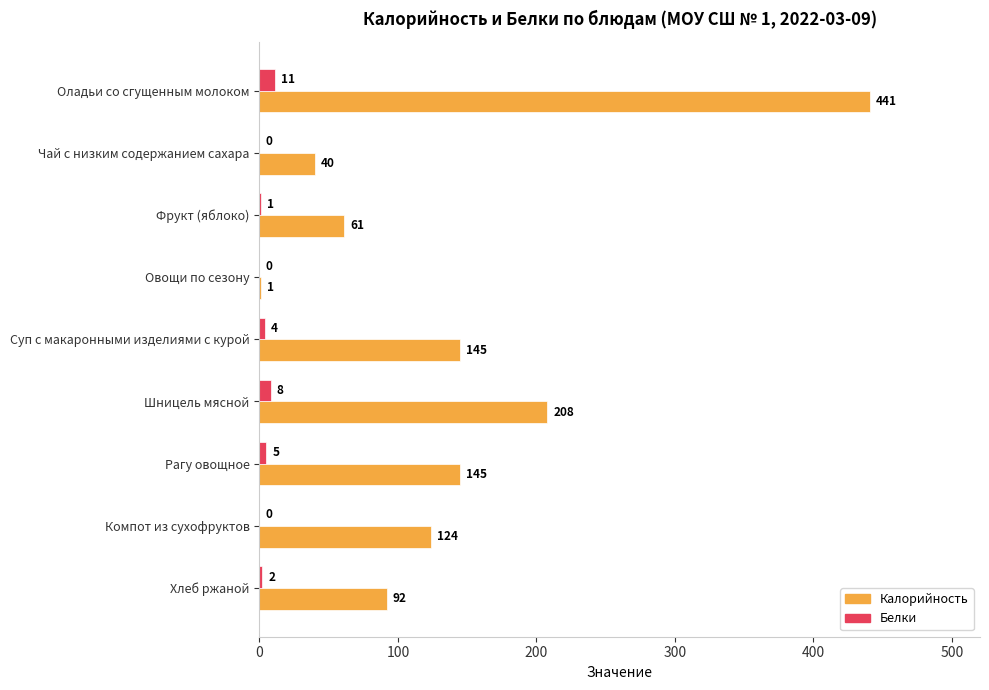

What is the total value across all series at Шницель мясной?

216